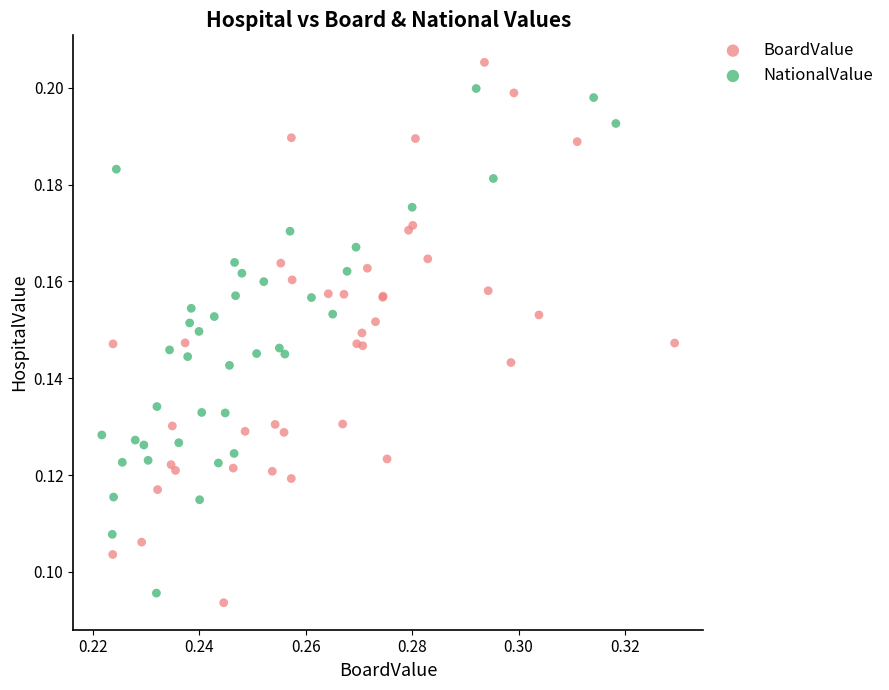

Which series reaches the maximum Y coordinate?

BoardValue